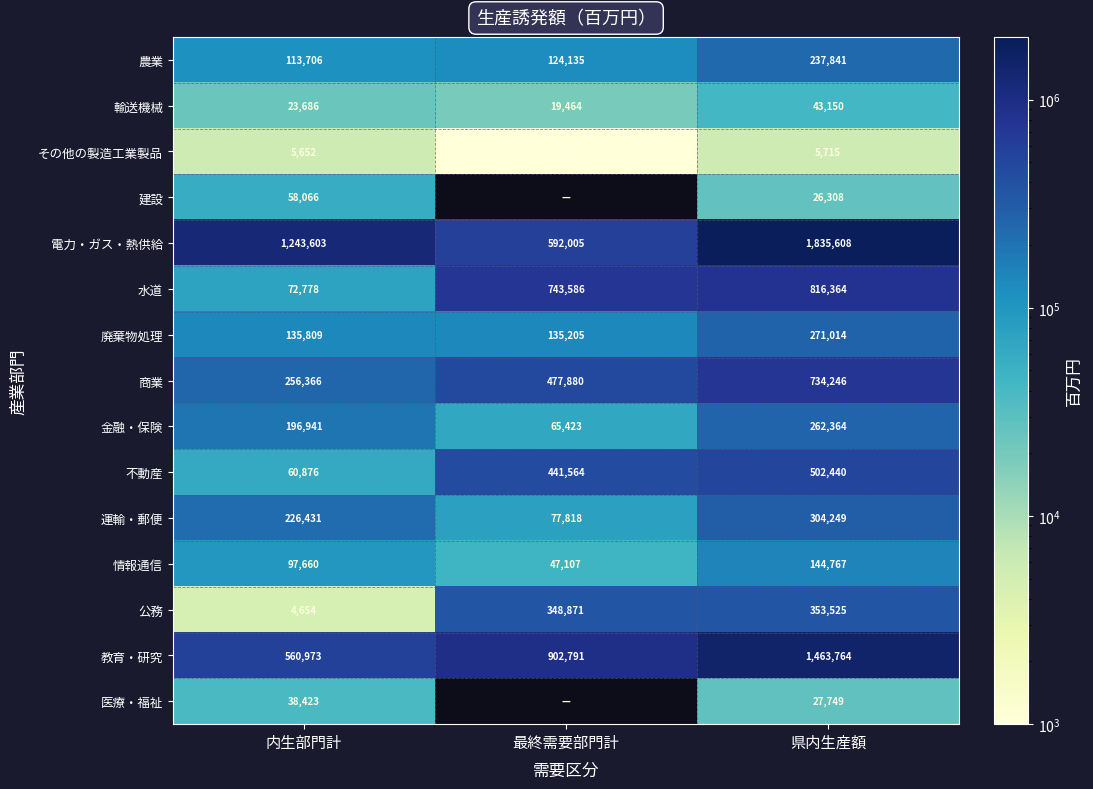

What is the sum of all 金融・保険 values?

524728